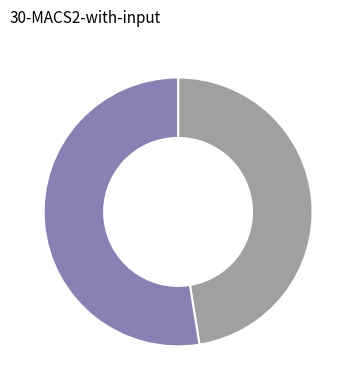

Is there a majority slice in this chart?

Yes